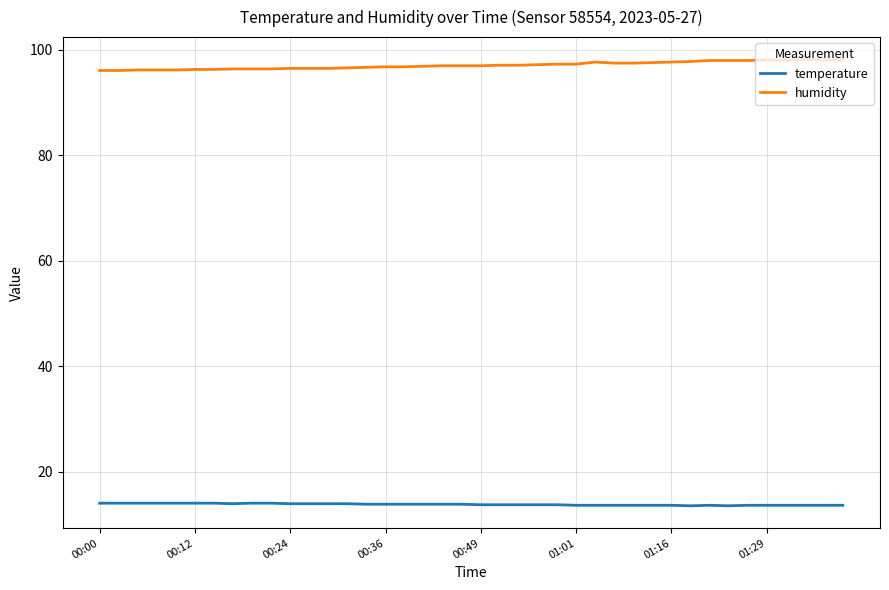

Which series has the largest total across all categories?

humidity